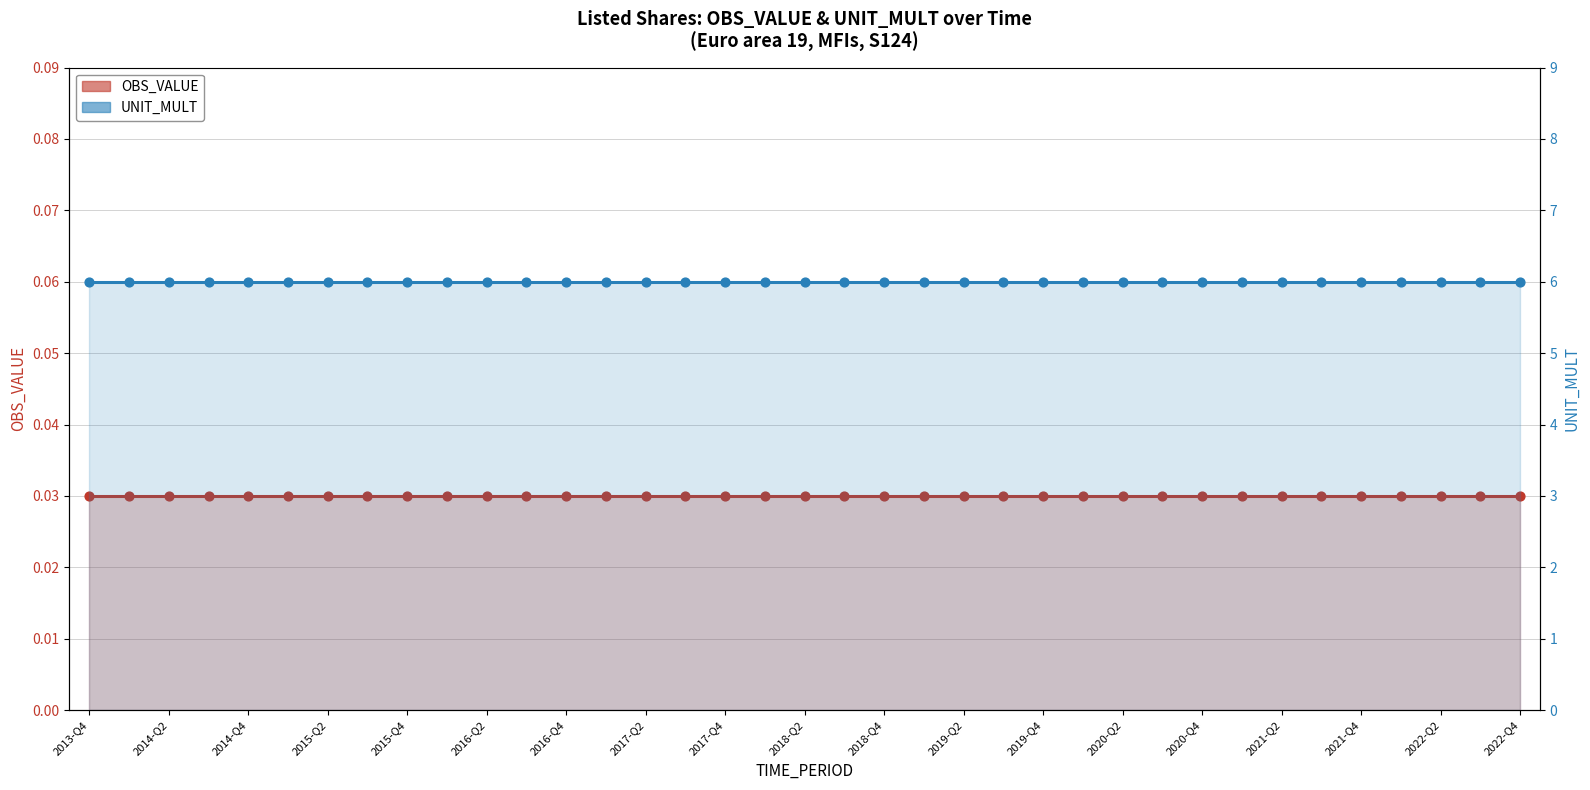

At how many categories does at least one series exceed 3?

37